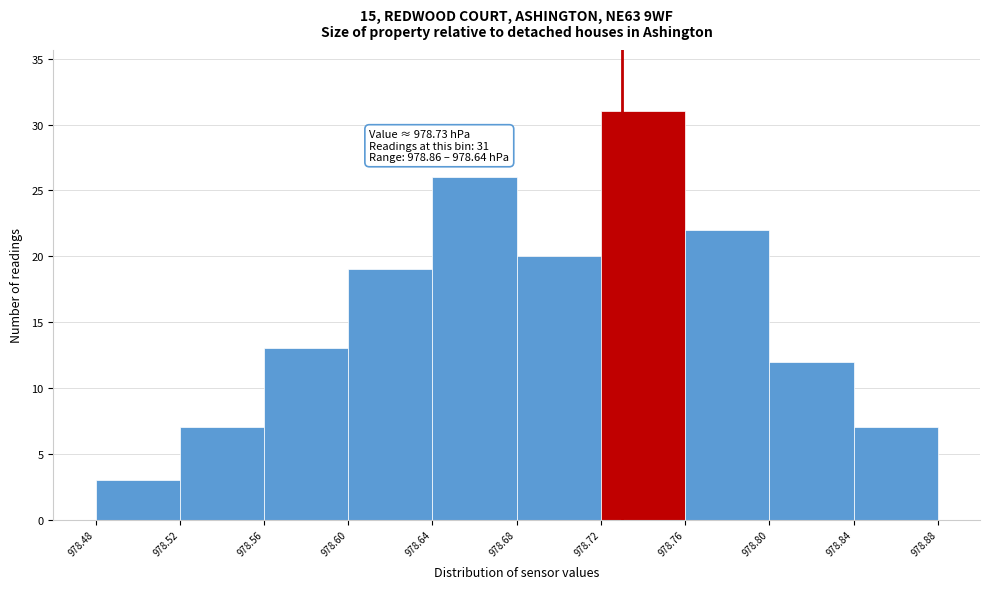

Which range on the x-axis has the tallest bar?

978.72 to 978.76